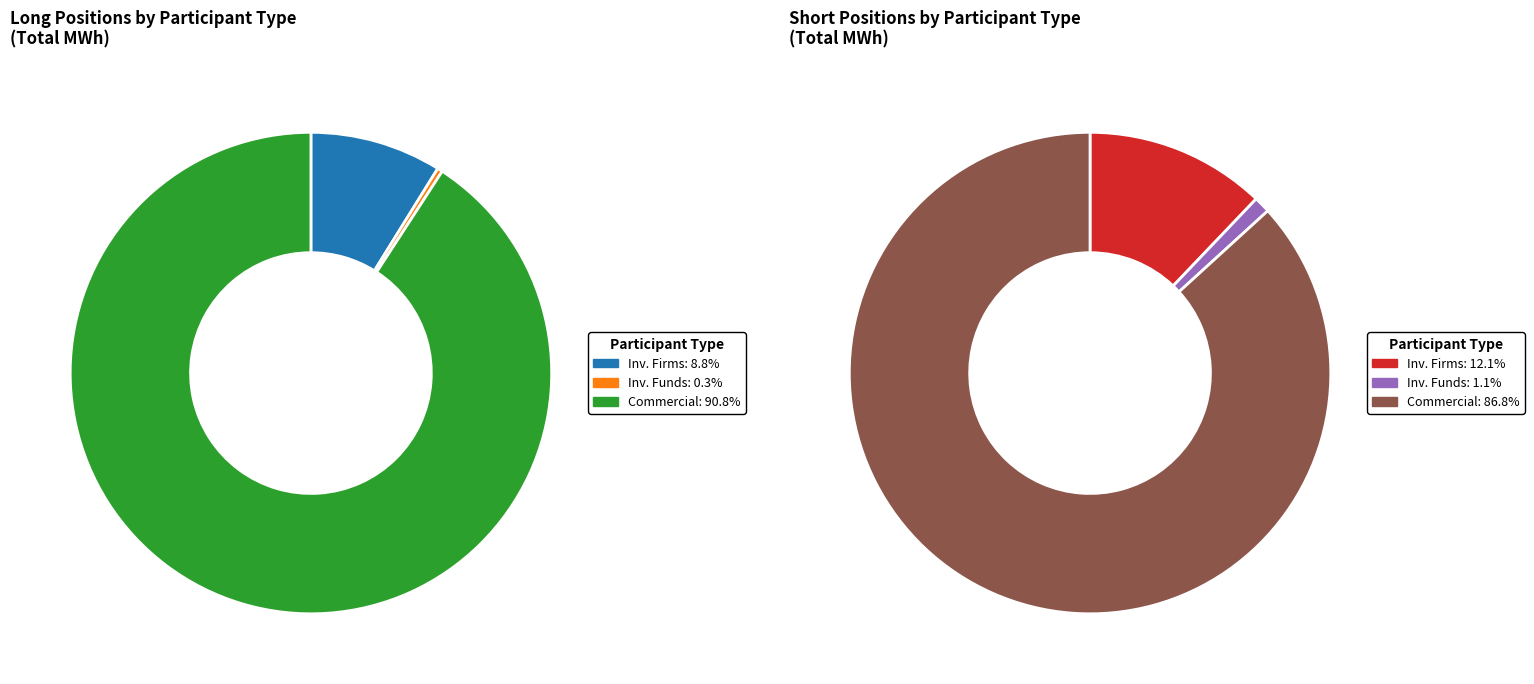

What is the smallest slice in the pie chart?

Investment Funds